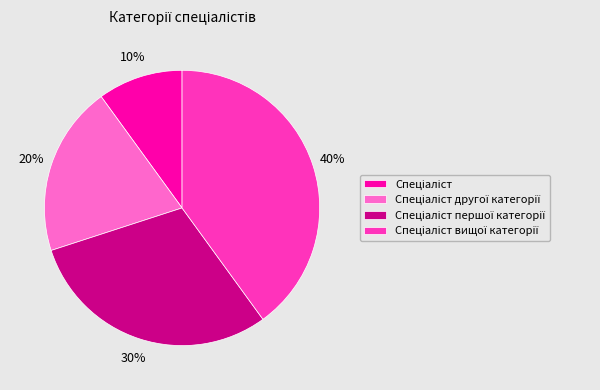

Is there a majority slice in this chart?

No